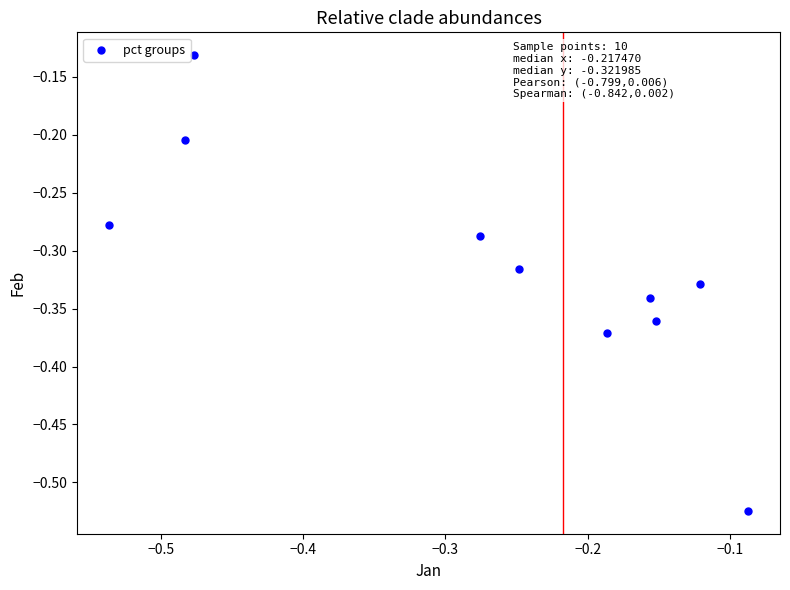

What is the range of Y values (max minus min)?

0.4